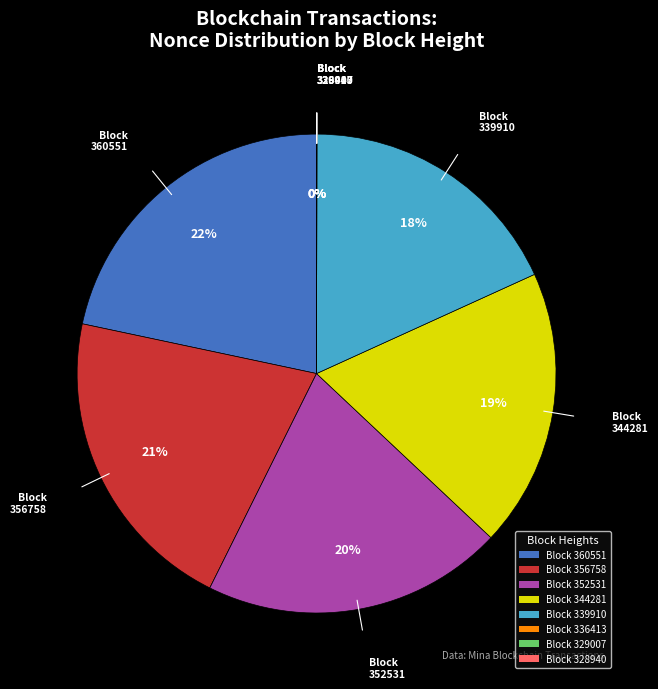

To the nearest percent, what percentage of the pie is Block 360551?

22%